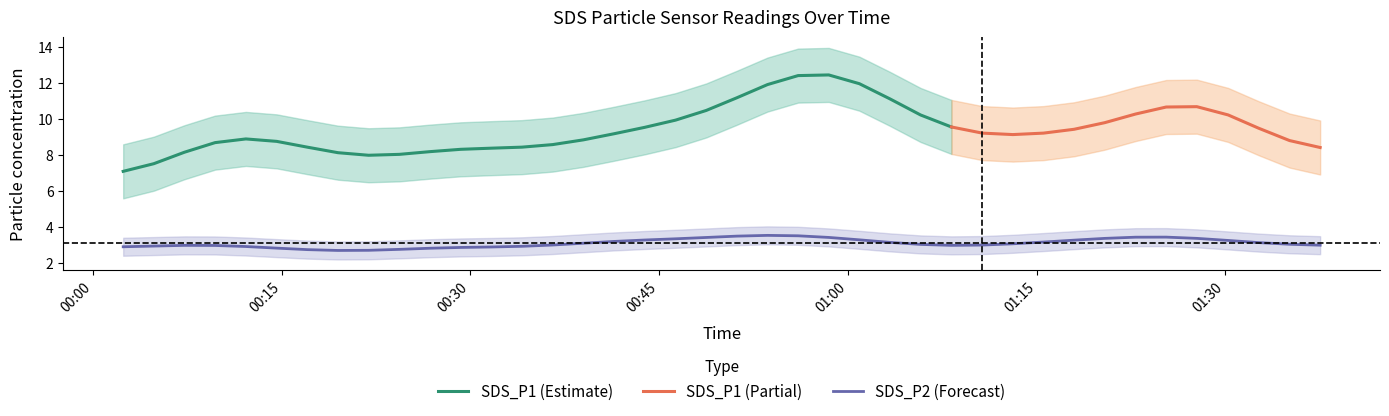

Rank the series by their average value, from highest to lowest.

SDS_P1, SDS_P2